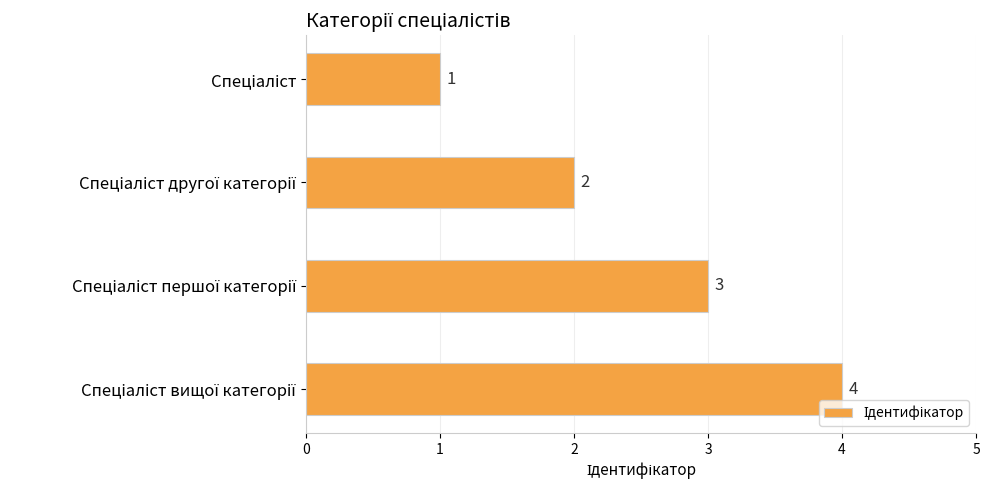

What is the smallest value displayed?

1